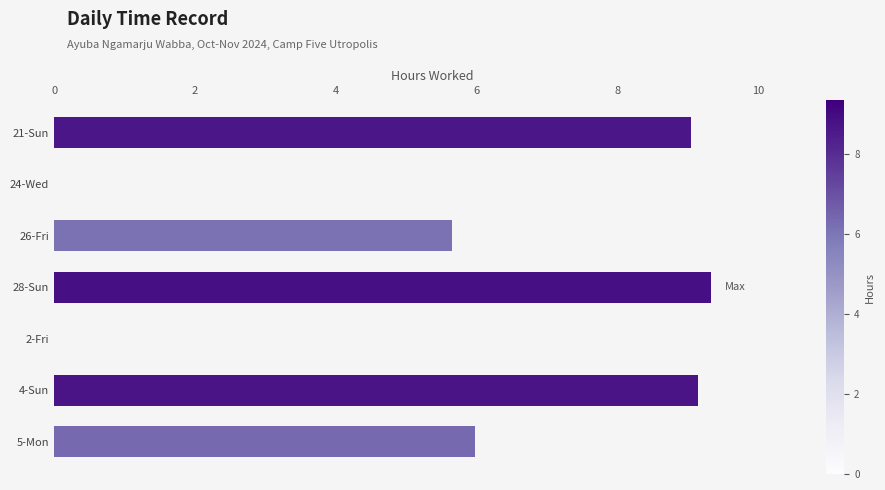

Reading top to bottom, transcribe all the data shown in this chart.

21-Sun=9.1	24-Wed=0.0	26-Fri=5.7	28-Sun=9.3	2-Fri=0.0	4-Sun=9.1	5-Mon=6.0